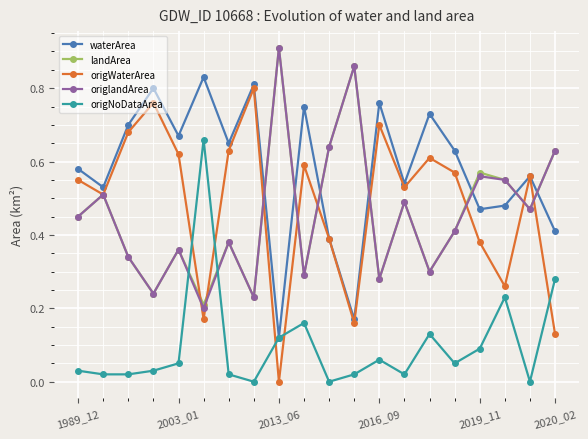

Which series has the largest range (max minus min)?

origWaterArea